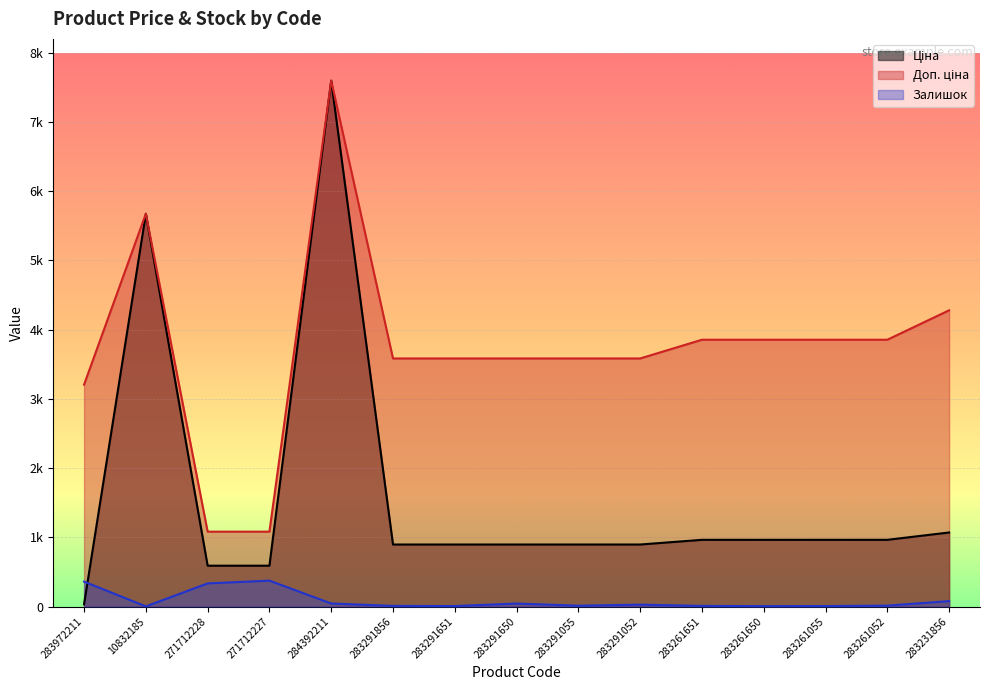

What is the total value across all series at 283291856?

4488.5